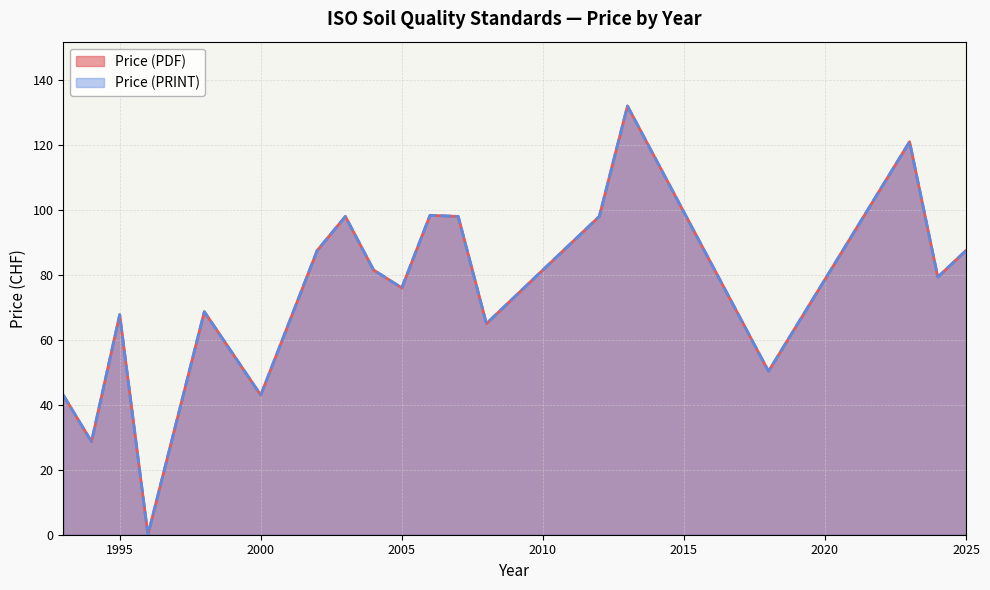

True or false: Price (PRINT) and Price (PDF) cross at least once.

False